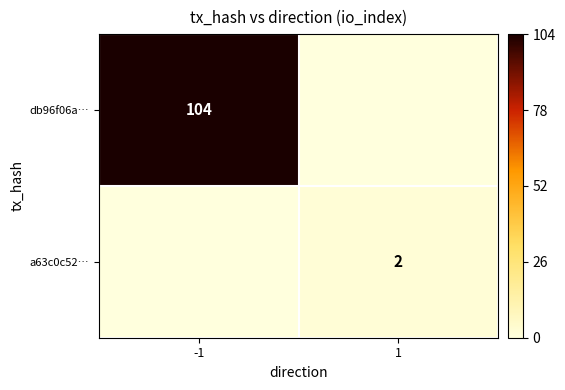

Count the number of categories in the chart.

2